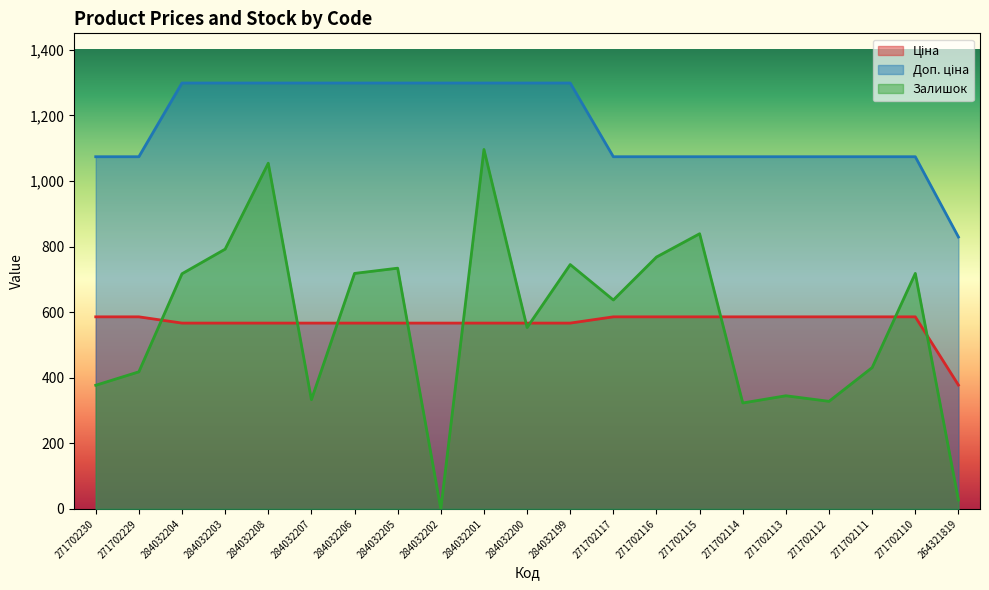

List the series in order of their peak value, lowest first.

Ціна, Залишок, Доп. ціна